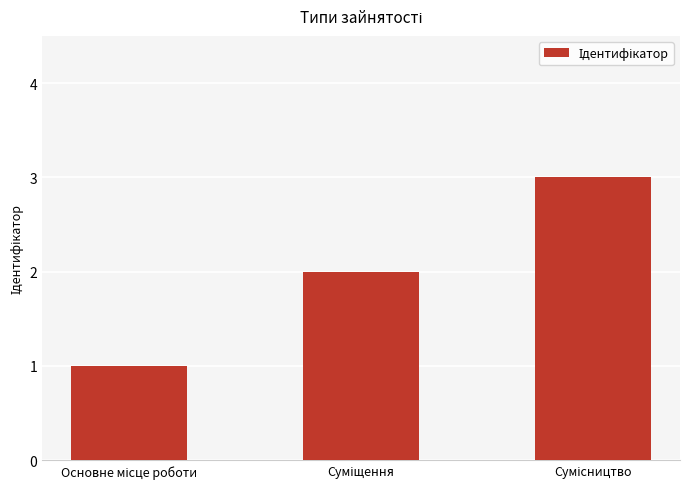

What is the greatest value displayed?

3